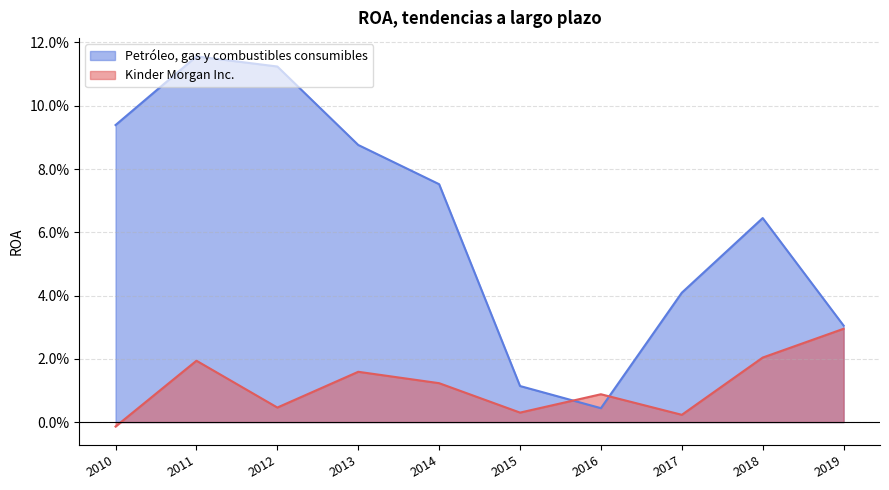

In Petróleo, gas y combustibles consumibles, how many points are lower than both neighbors (excluding endpoints)?

1